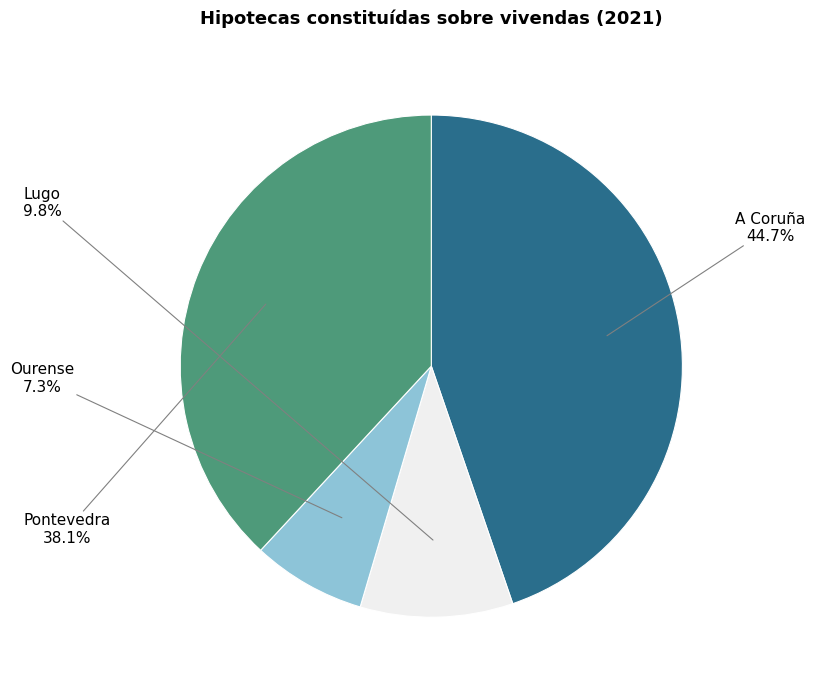

To the nearest percent, what percentage of the pie is Lugo?

10%